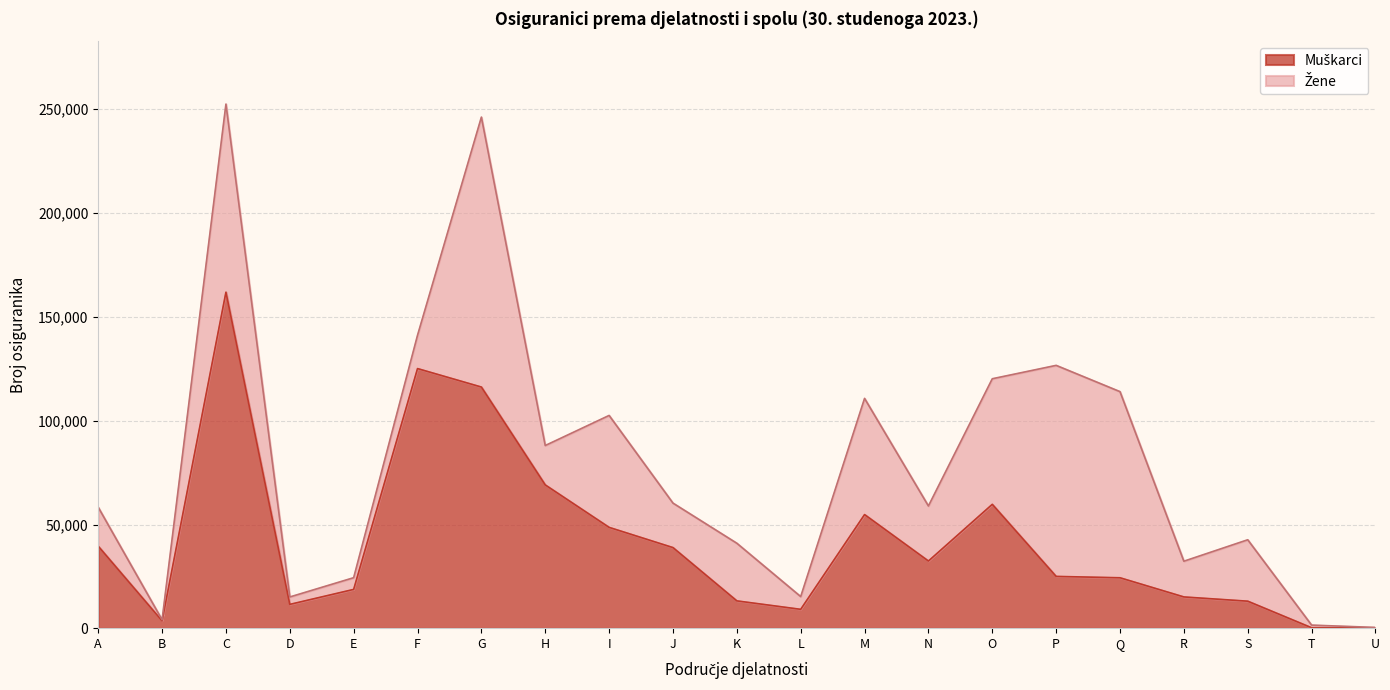

What is the average value?

41938